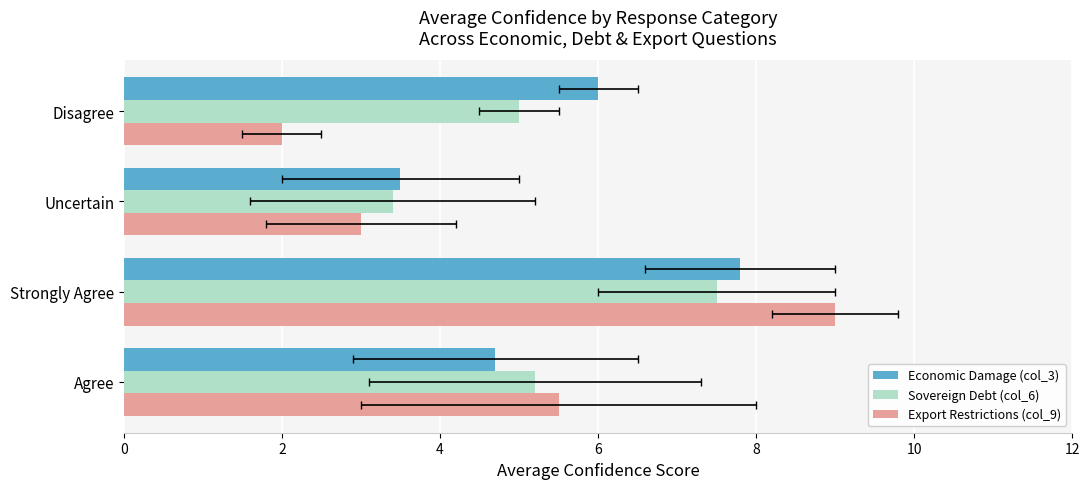

What is the sum of all Economic Damage (col_3) values?

22.0